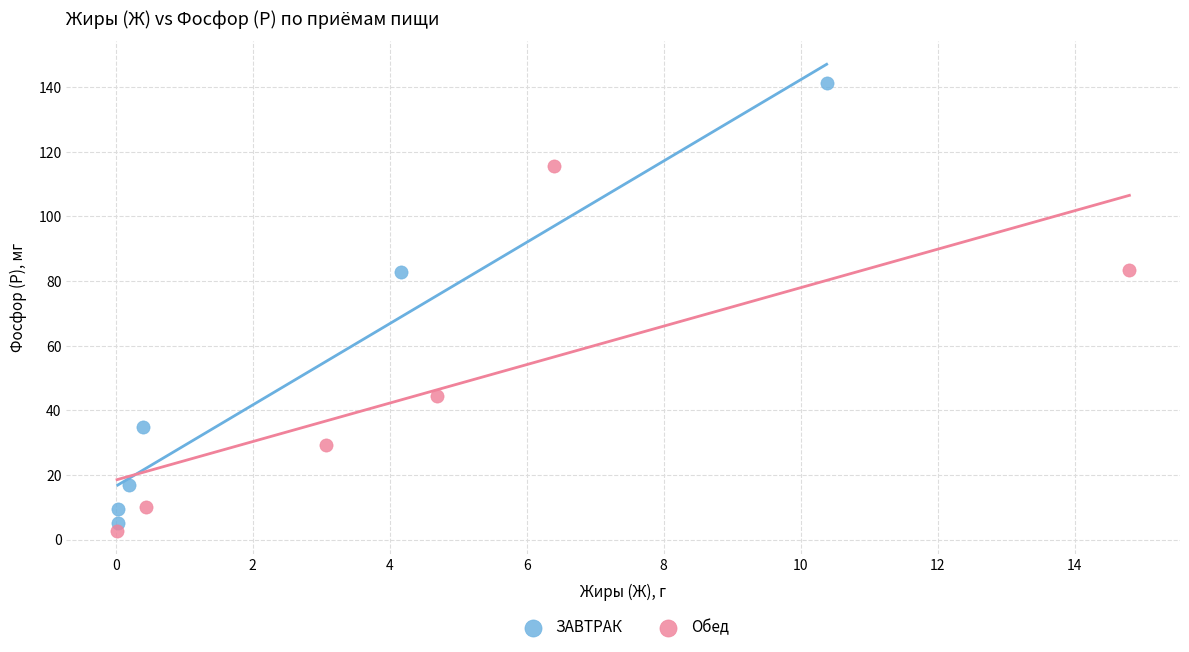

Which series has the widest spread of Y values?

ЗАВТРАК